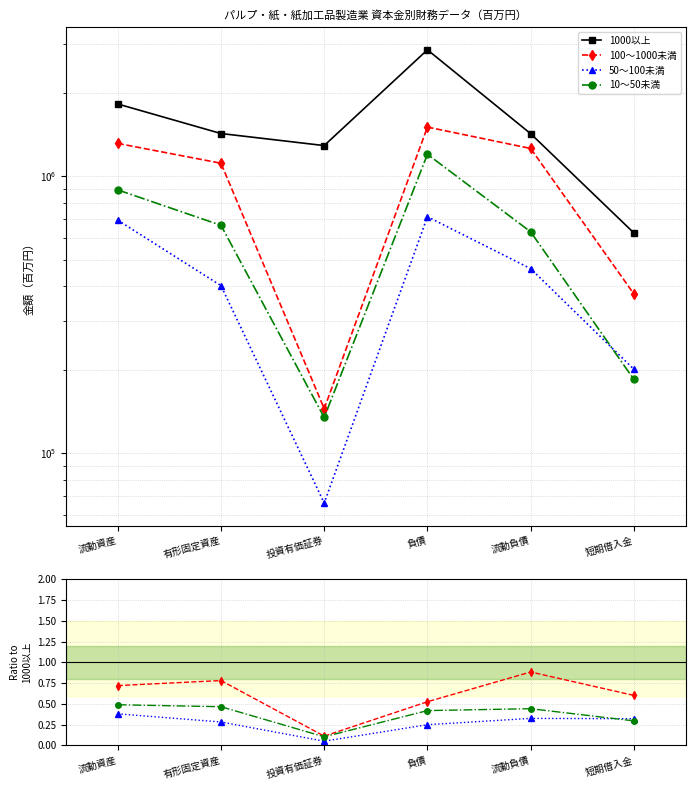

What is the difference between the second highest and second lowest values in the 100～1000未満 series?

0.3